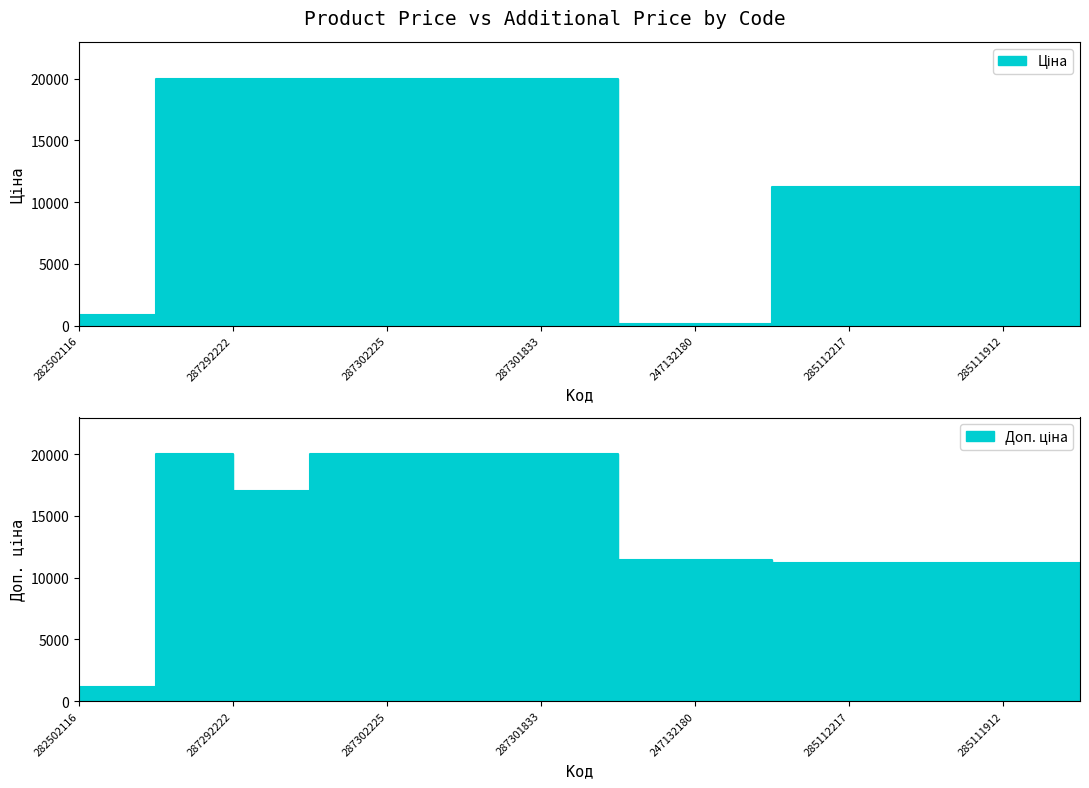

At which label is Доп. ціна closest to 10536?

285112220